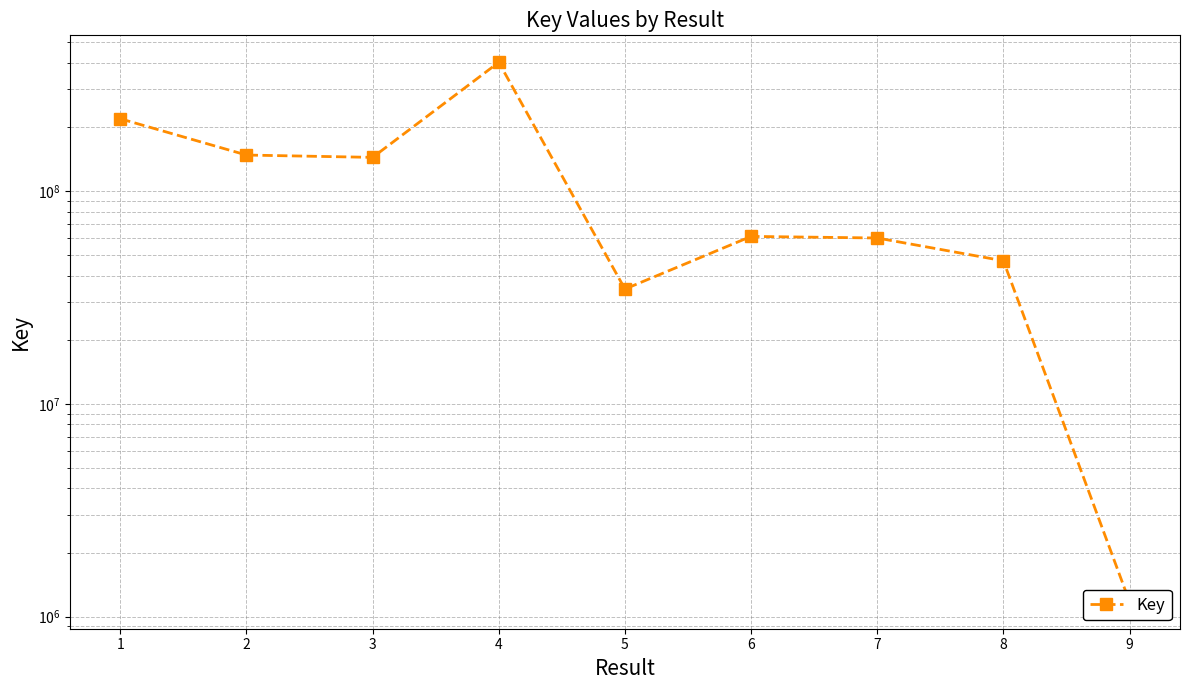

Does the chart have visible grid lines?

Yes